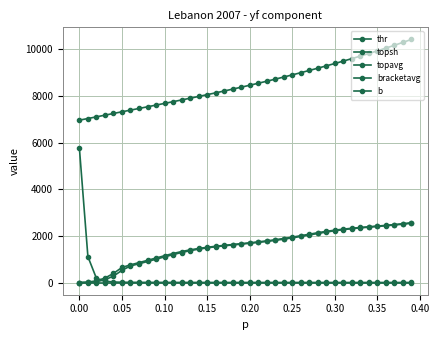

At how many categories does at least one series exceed 8181?

23